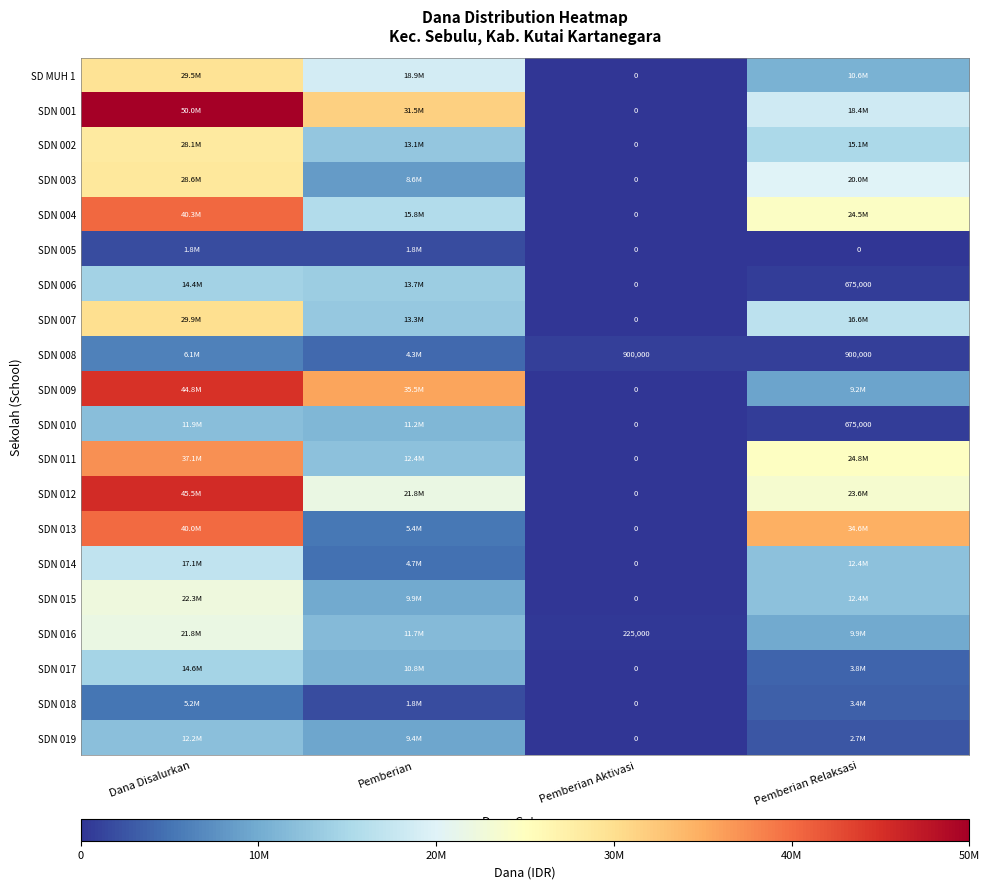

What is the difference between the highest and lowest values at Pemberian Aktivasi?

900000